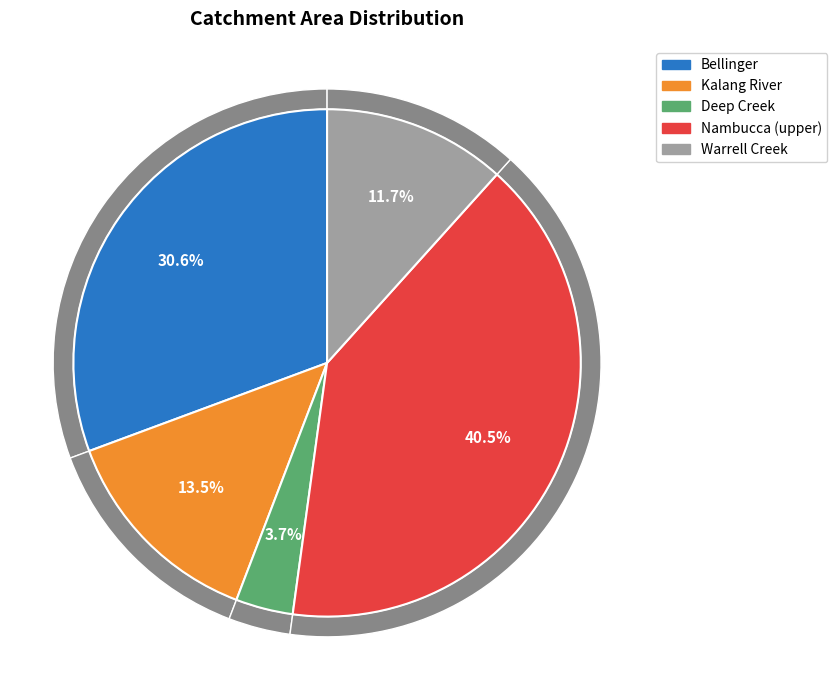

Does Warrell Creek account for over 50% of the chart?

No